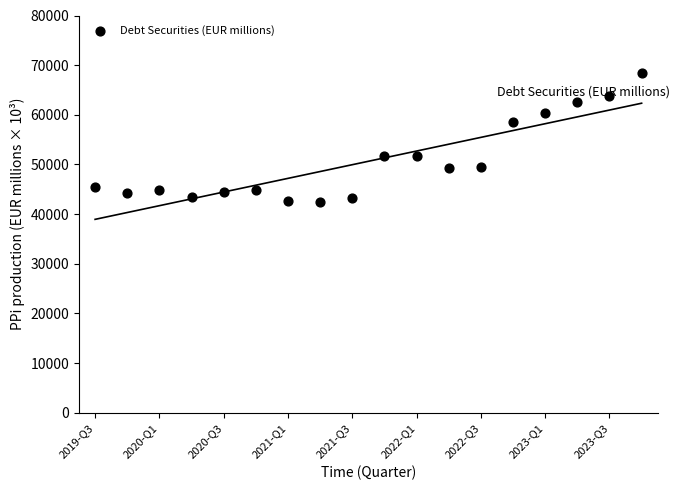

What is the range of Y values (max minus min)?

26058.1